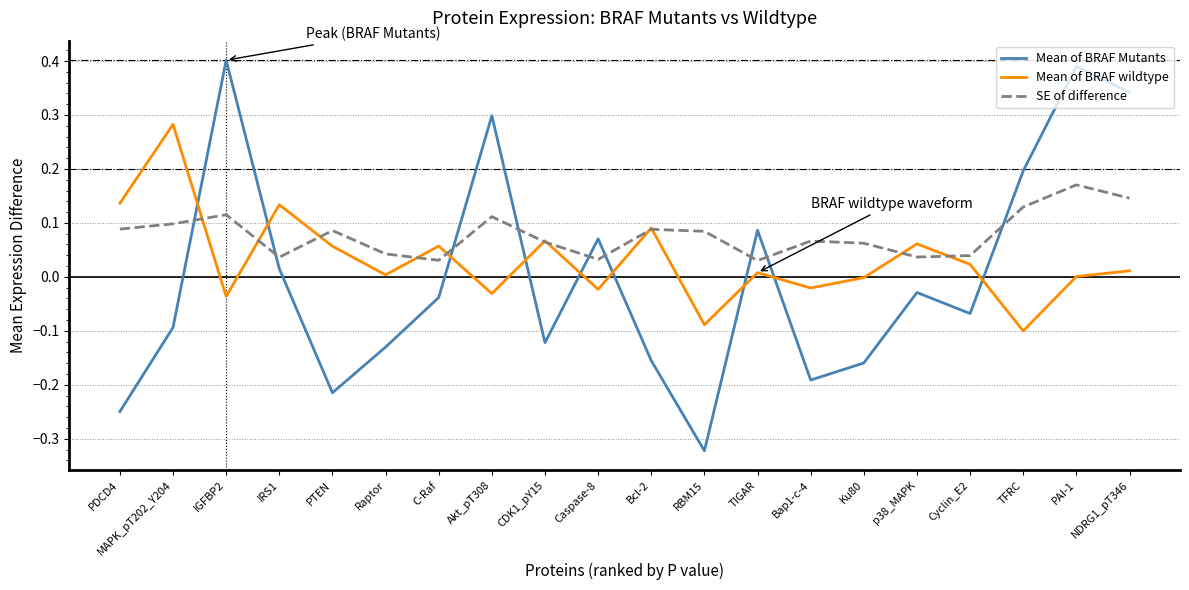

What position from the right is RBM15?

9